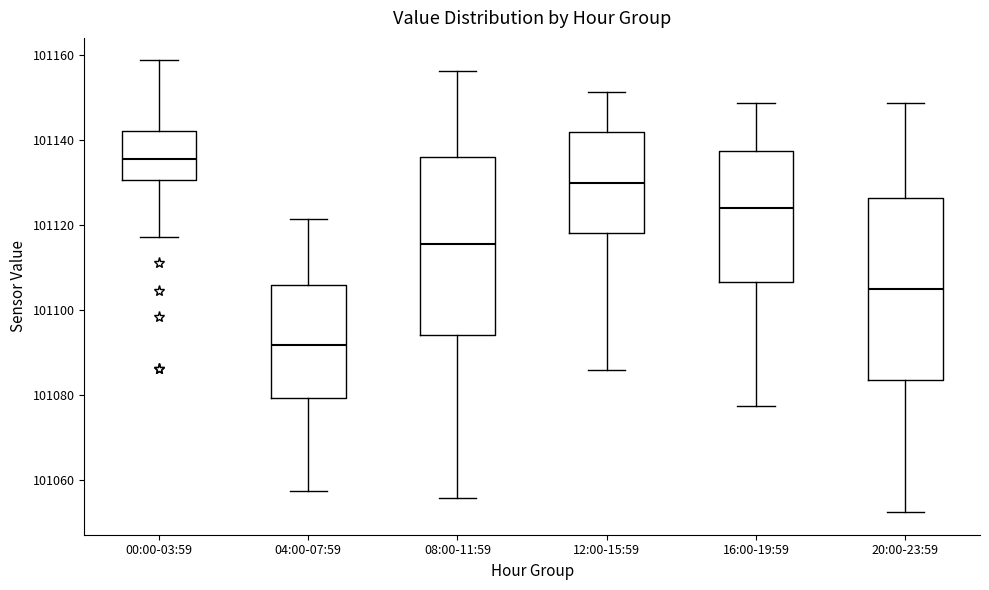

Which box has the highest median line?

00:00-03:59